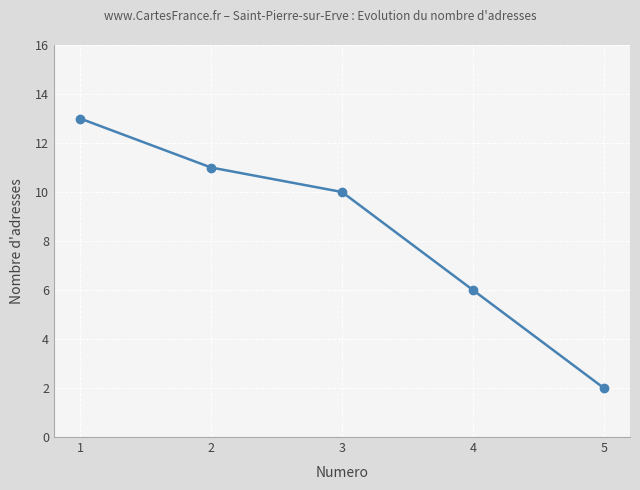

The chart shows a value of 8 at 4. True or false?

False